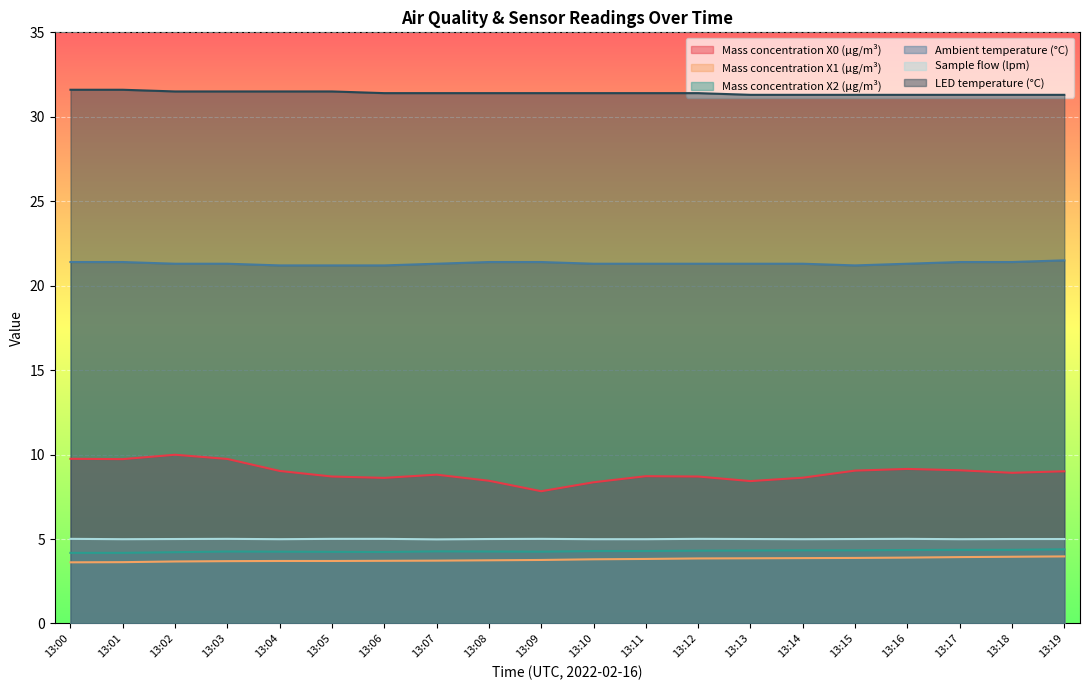

Reading left to right, list all the values displayed in this chart.

Mass concentration X0 (μg/m³): 13:00=9.8	13:01=9.7	13:02=10.0	13:03=9.7	13:04=9.0	13:05=8.7	13:06=8.6	13:07=8.8	13:08=8.4	13:09=7.8	13:10=8.4	13:11=8.7	13:12=8.7	13:13=8.4	13:14=8.6	13:15=9.1	13:16=9.2	13:17=9.1	13:18=8.9	13:19=9.0
Mass concentration X1 (μg/m³): 13:00=3.6	13:01=3.6	13:02=3.7	13:03=3.7	13:04=3.7	13:05=3.7	13:06=3.7	13:07=3.7	13:08=3.7	13:09=3.8	13:10=3.8	13:11=3.8	13:12=3.9	13:13=3.9	13:14=3.9	13:15=3.9	13:16=3.9	13:17=3.9	13:18=4.0	13:19=4.0
Mass concentration X2 (μg/m³): 13:00=4.2	13:01=4.2	13:02=4.2	13:03=4.3	13:04=4.2	13:05=4.2	13:06=4.2	13:07=4.3	13:08=4.3	13:09=4.2	13:10=4.3	13:11=4.3	13:12=4.3	13:13=4.3	13:14=4.3	13:15=4.3	13:16=4.3	13:17=4.4	13:18=4.4	13:19=4.4
Ambient temperature (°C): 13:00=21.4	13:01=21.4	13:02=21.3	13:03=21.3	13:04=21.2	13:05=21.2	13:06=21.2	13:07=21.3	13:08=21.4	13:09=21.4	13:10=21.3	13:11=21.3	13:12=21.3	13:13=21.3	13:14=21.3	13:15=21.2	13:16=21.3	13:17=21.4	13:18=21.4	13:19=21.5
Sample flow (lpm): 13:00=5.0	13:01=5.0	13:02=5.0	13:03=5.0	13:04=5.0	13:05=5.0	13:06=5.0	13:07=5.0	13:08=5.0	13:09=5.0	13:10=5.0	13:11=5.0	13:12=5.0	13:13=5.0	13:14=5.0	13:15=5.0	13:16=5.0	13:17=5.0	13:18=5.0	13:19=5.0
LED temperature (°C): 13:00=31.6	13:01=31.6	13:02=31.5	13:03=31.5	13:04=31.5	13:05=31.5	13:06=31.4	13:07=31.4	13:08=31.4	13:09=31.4	13:10=31.4	13:11=31.4	13:12=31.4	13:13=31.3	13:14=31.3	13:15=31.3	13:16=31.3	13:17=31.3	13:18=31.3	13:19=31.3